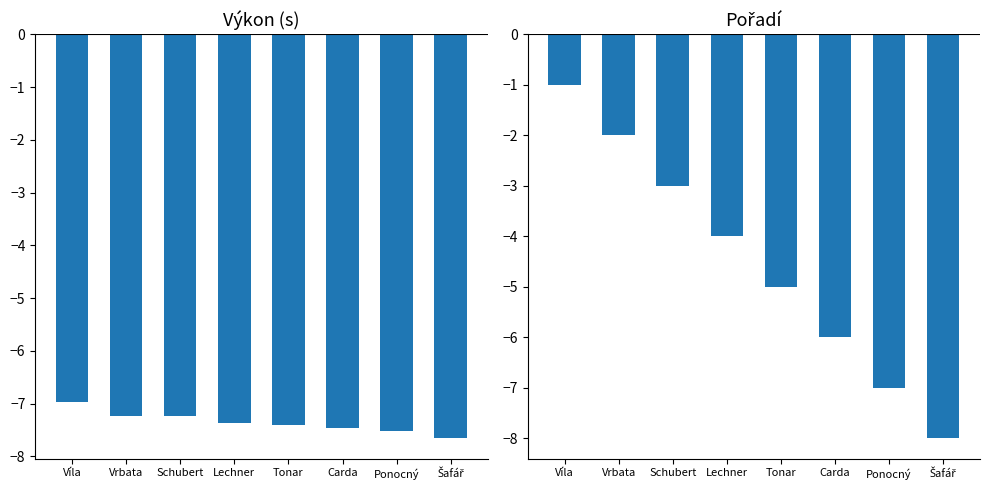

Rank the series by their maximum value, from lowest to highest.

Výkon, Pořadí